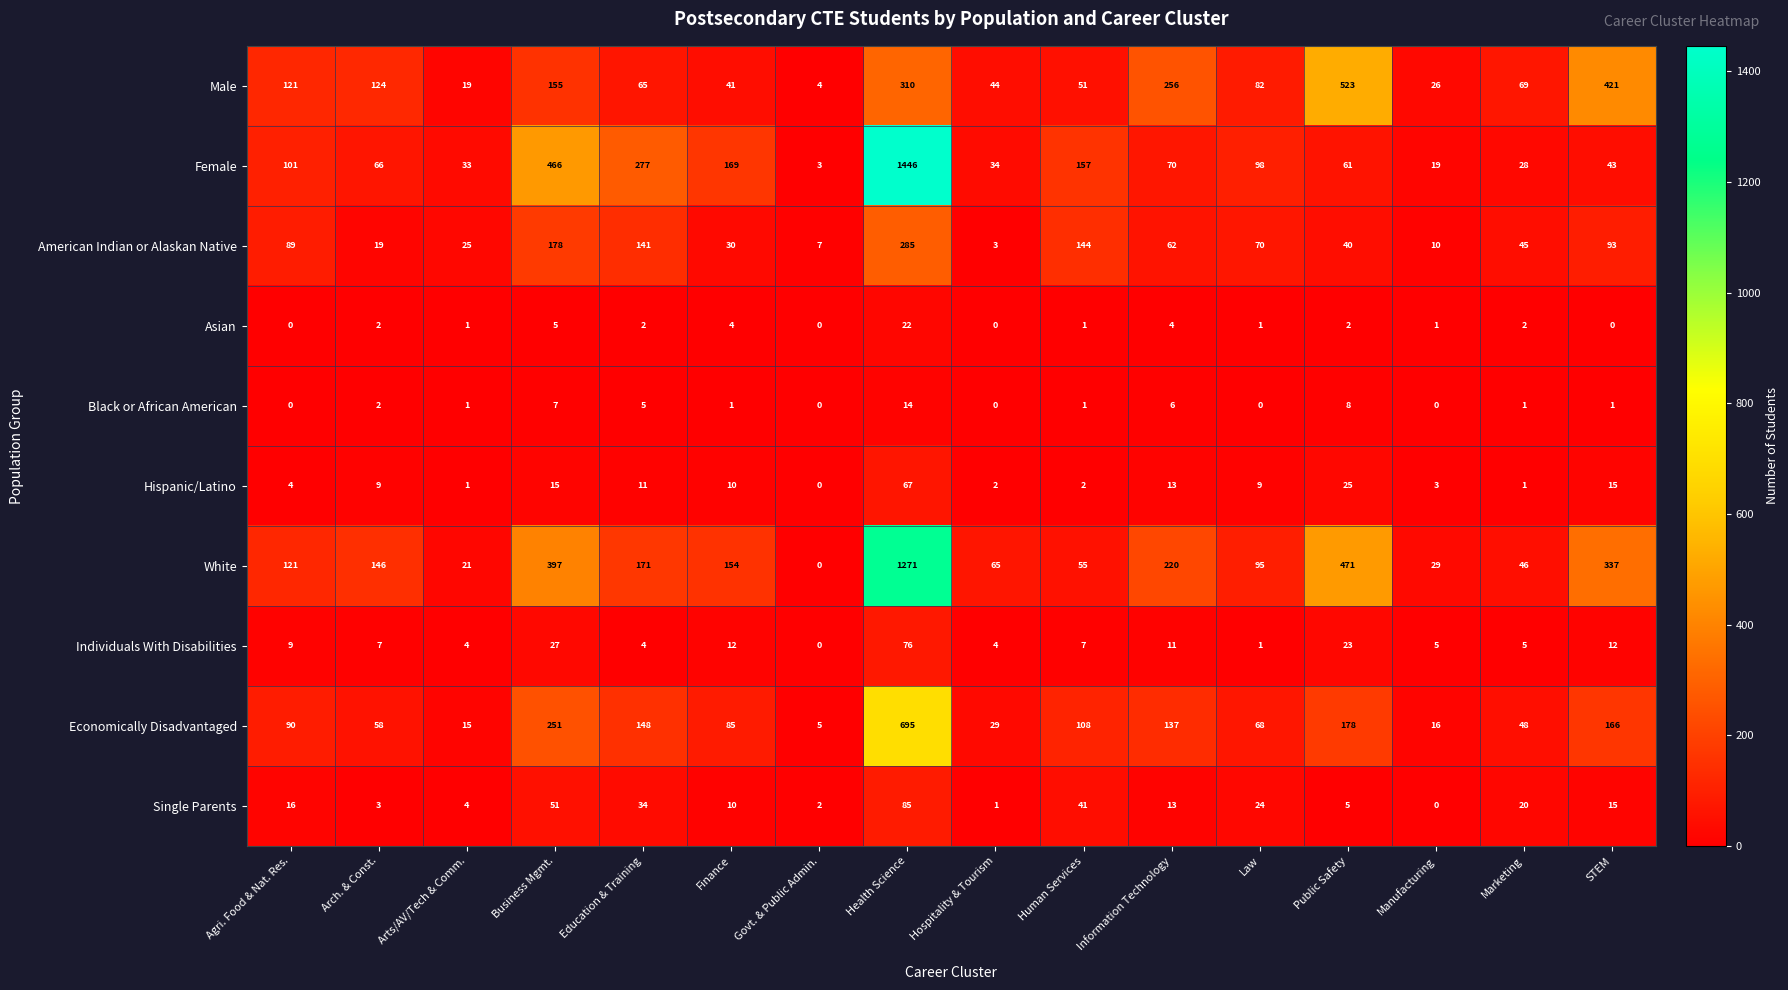

At which category is the sum across all series the highest?

Health Science